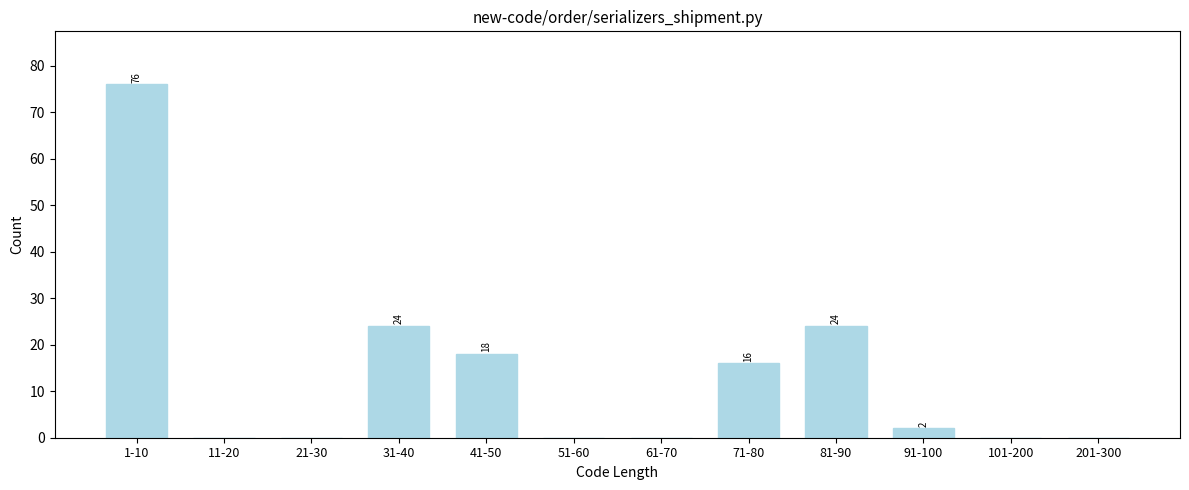

Reading left to right, what are all the values shown in this chart?

1-10=76	11-20=0	21-30=0	31-40=24	41-50=18	51-60=0	61-70=0	71-80=16	81-90=24	91-100=2	101-200=0	201-300=0